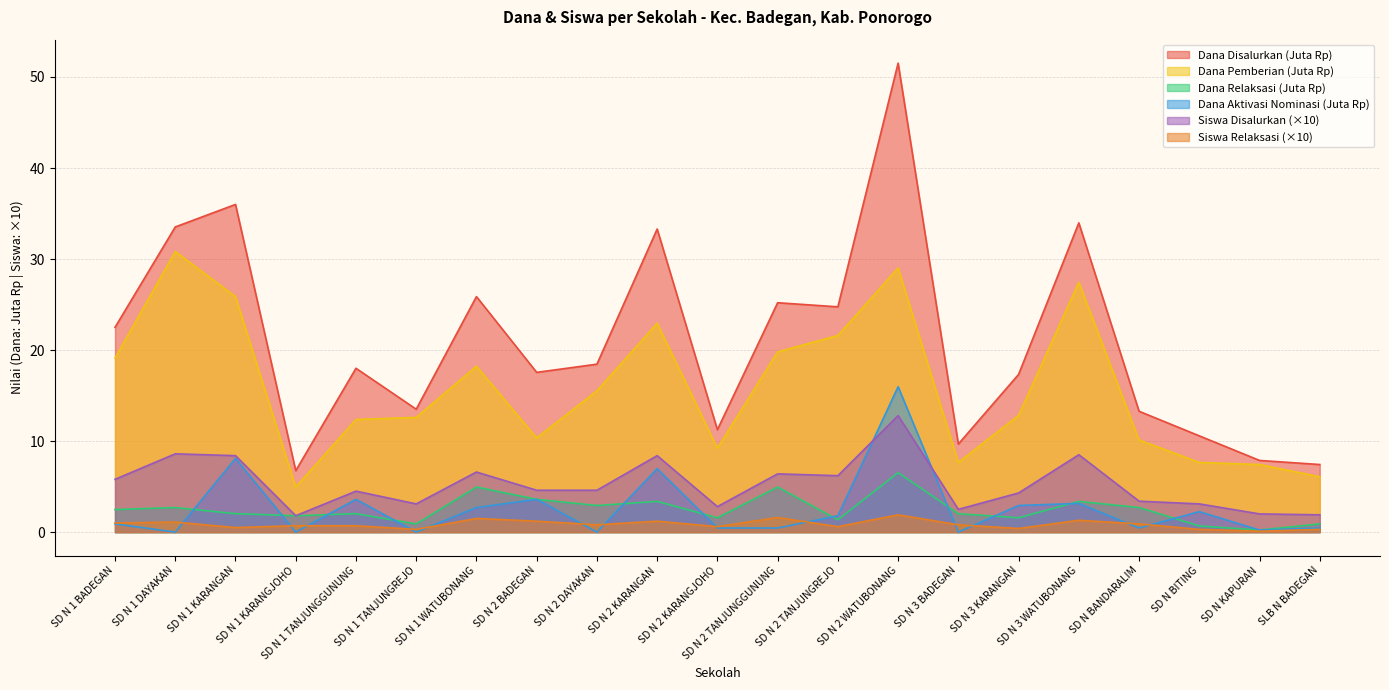

Count the number of data series in this chart.

6